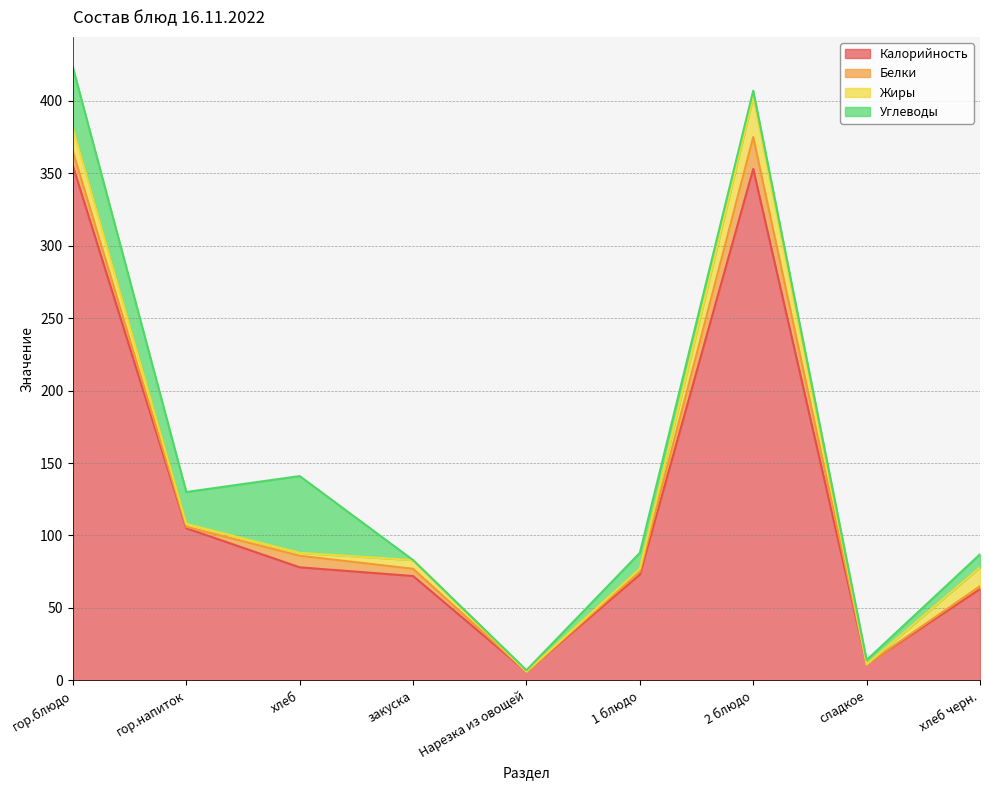

What is the difference between the maximum and minimum values in the Белки series?

22